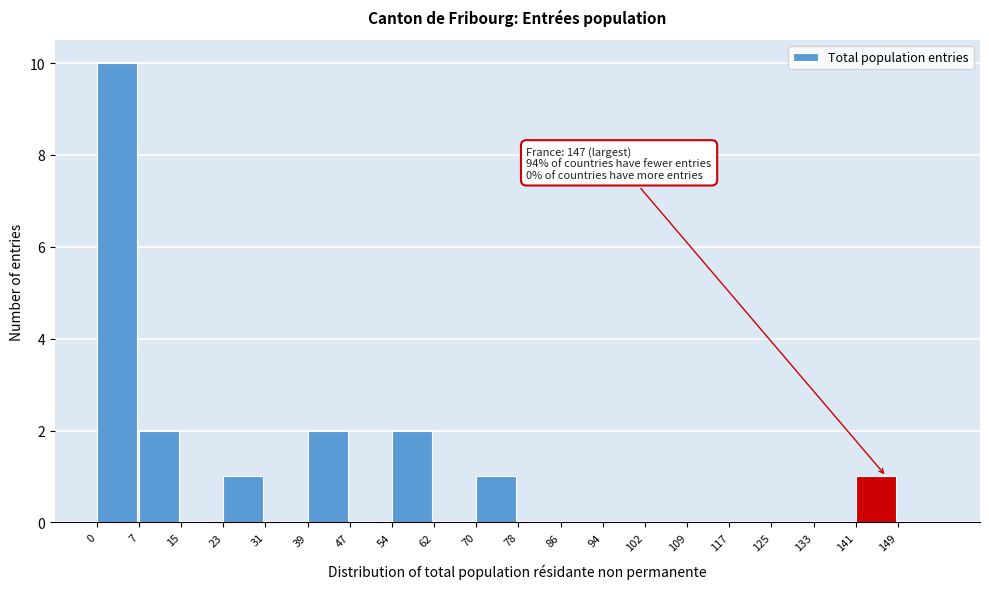

Which range on the x-axis has the tallest bar?

0 to 8